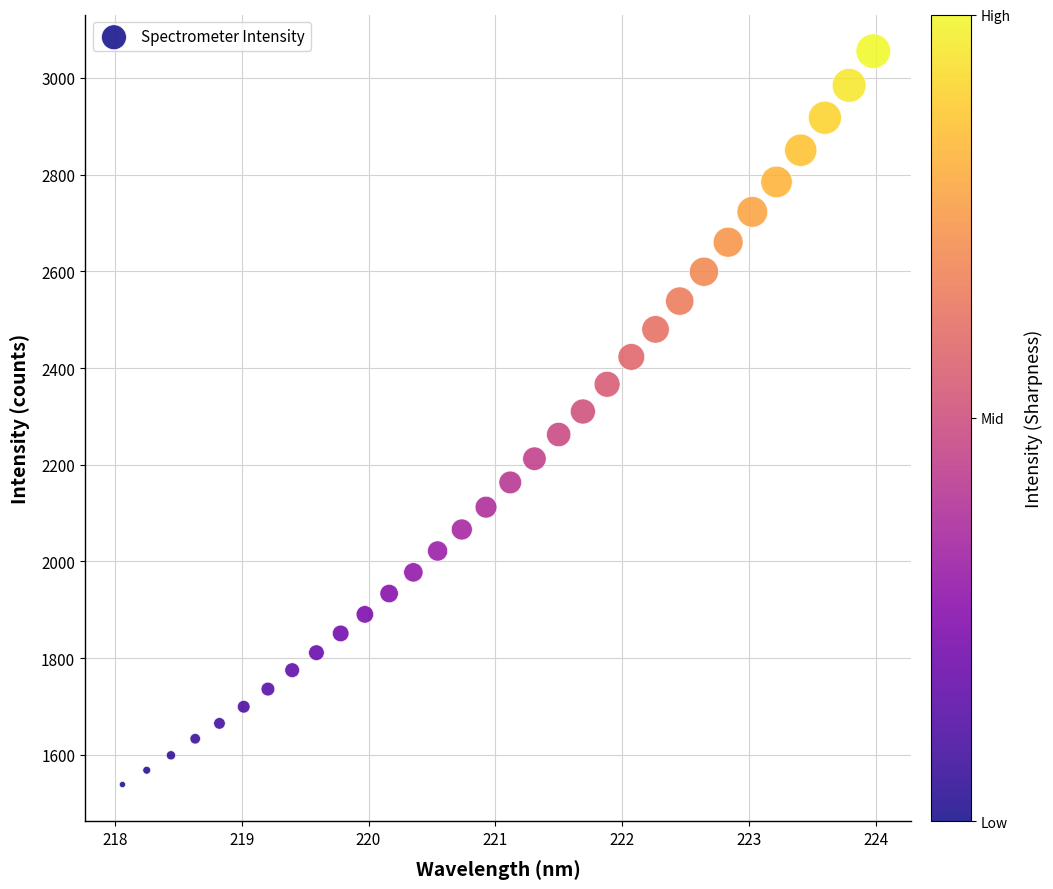

What is the range of Y values (max minus min)?

1516.7